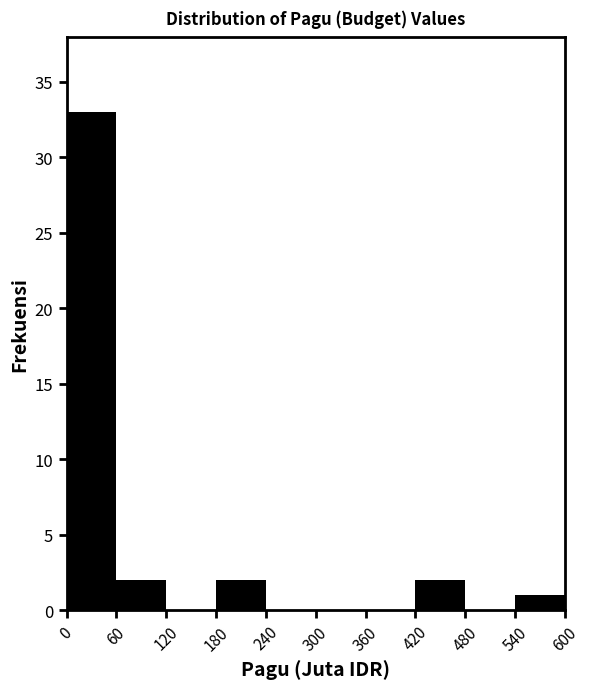

Reading left to right, list every bar in this chart as the range it spans on the x-axis followed by its height. The values are not printed on the chart, so give them approximately, as read against the axis.

0 to 60: 33
60 to 120: 2
120 to 180: 0
180 to 240: 2
240 to 300: 0
300 to 360: 0
360 to 420: 0
420 to 480: 2
480 to 540: 0
540 to 600: 1